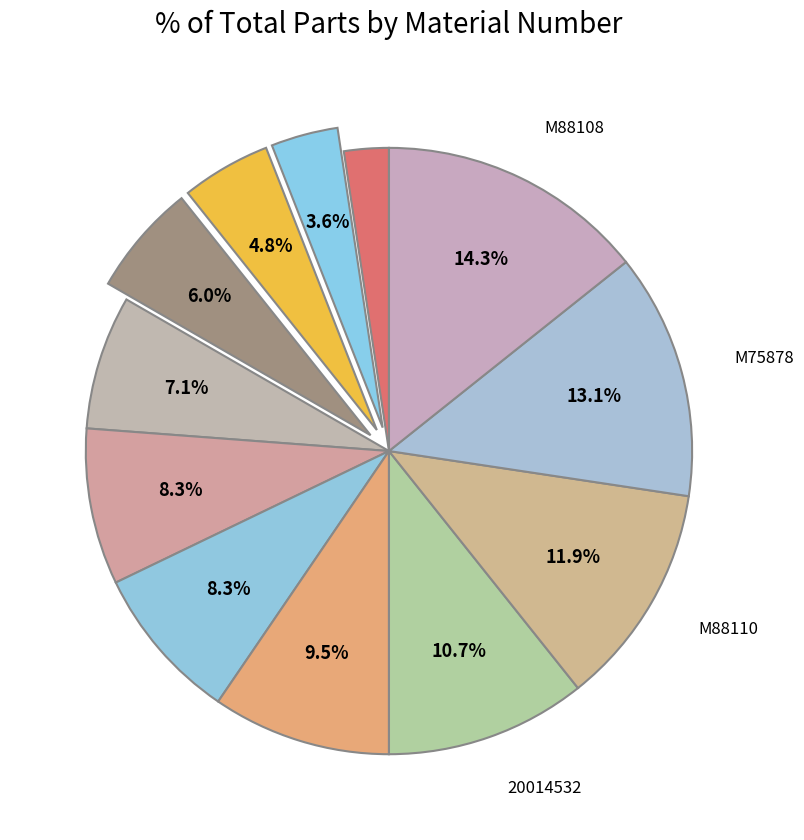

How many segments does this pie chart have?

12